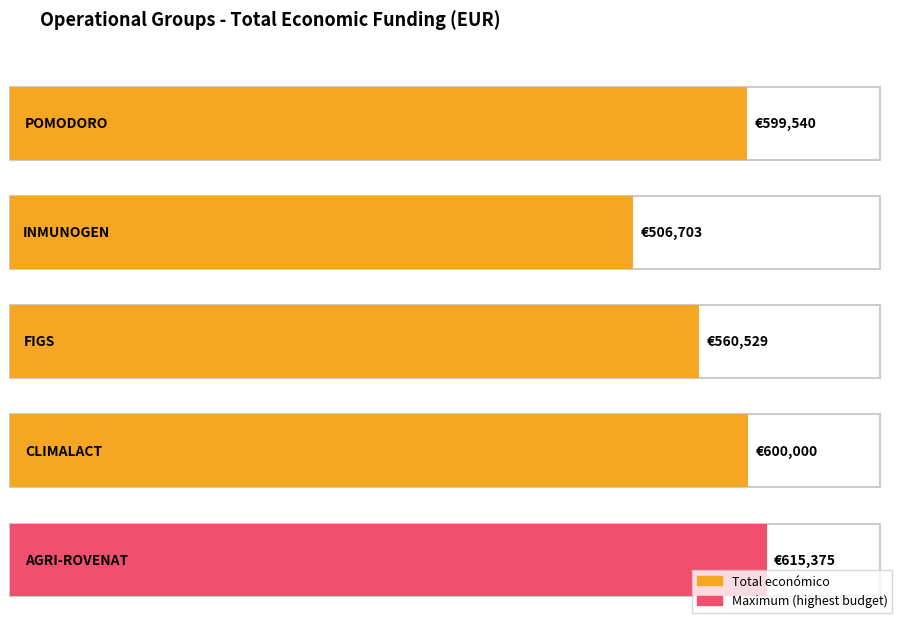

Which label corresponds to the smallest value in the chart?

INMUNOGEN